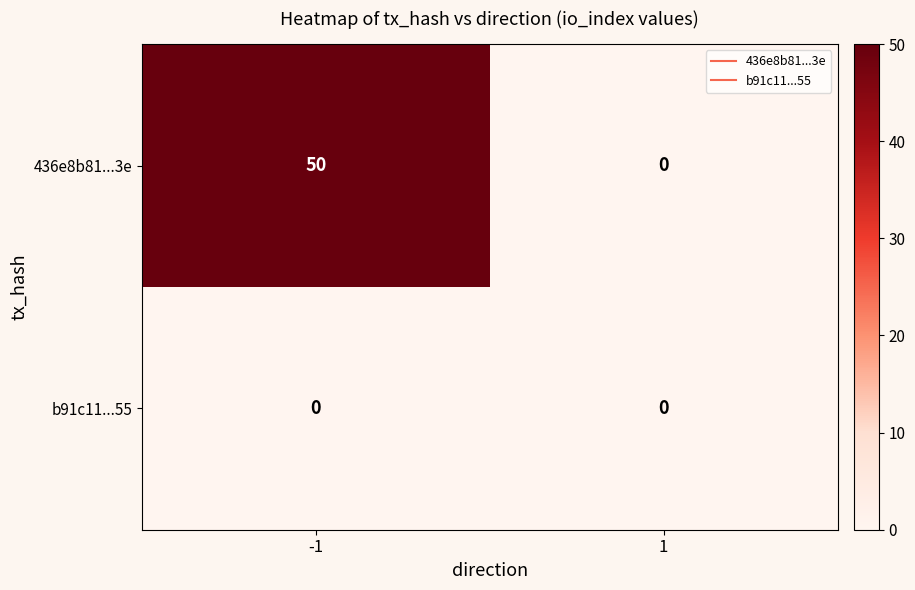

Reading right to left, what are all the values shown in this chart?

436e8b81...3e: 0	50
b91c11...55: 0	0